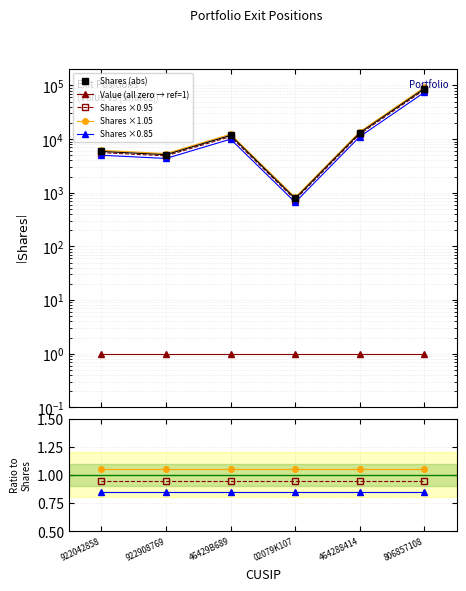

What is the sum of the values at 02079K107 and 922042858?

6317.5